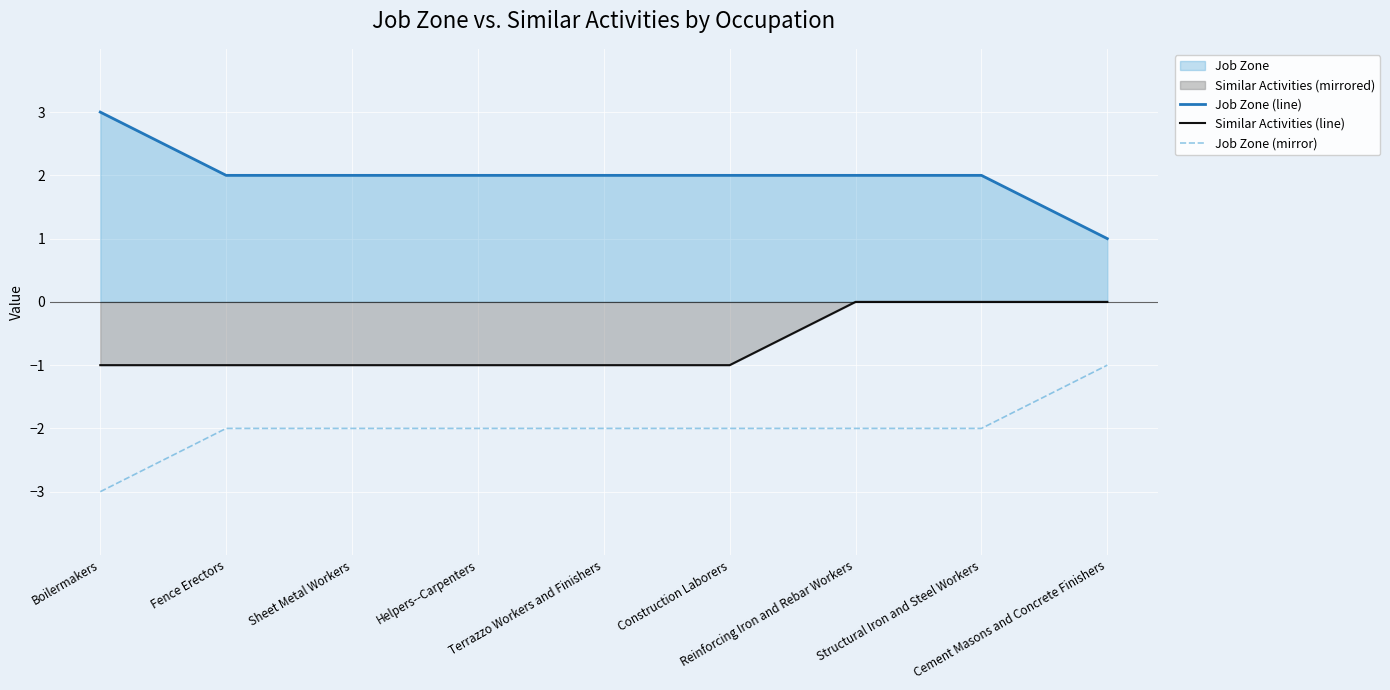

Which series has the largest total across all categories?

Job Zone (line)